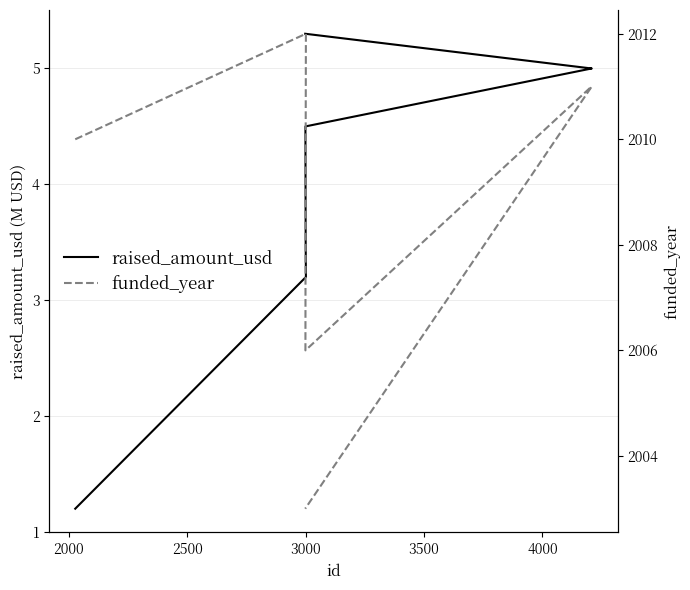

What is the minimum value shown in the chart?

1.2